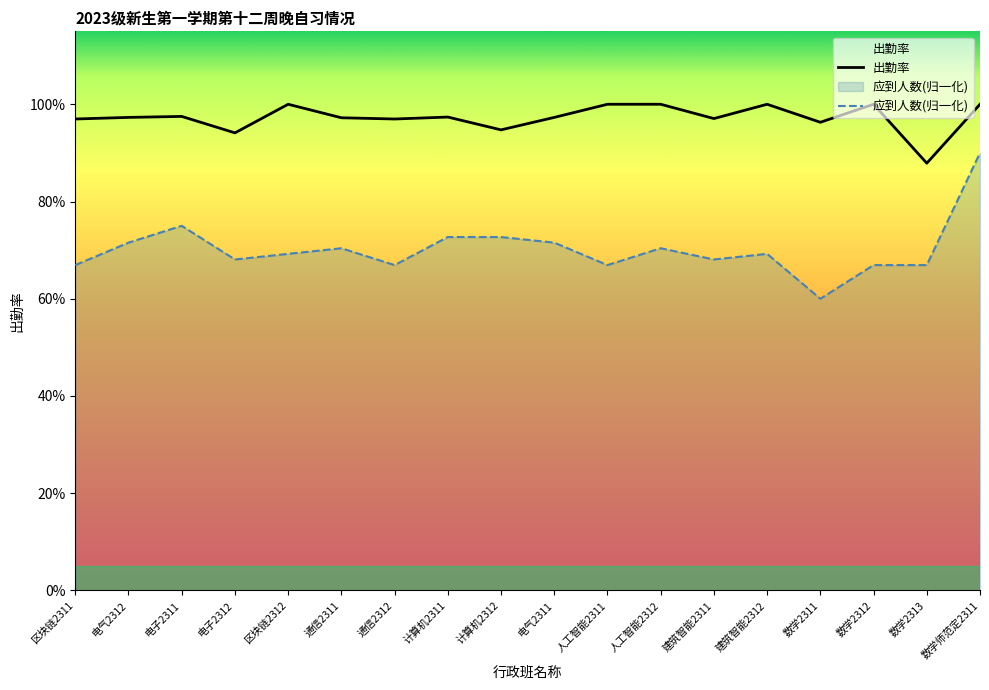

What is the average value of the 应到人数(归一化) series?

0.7